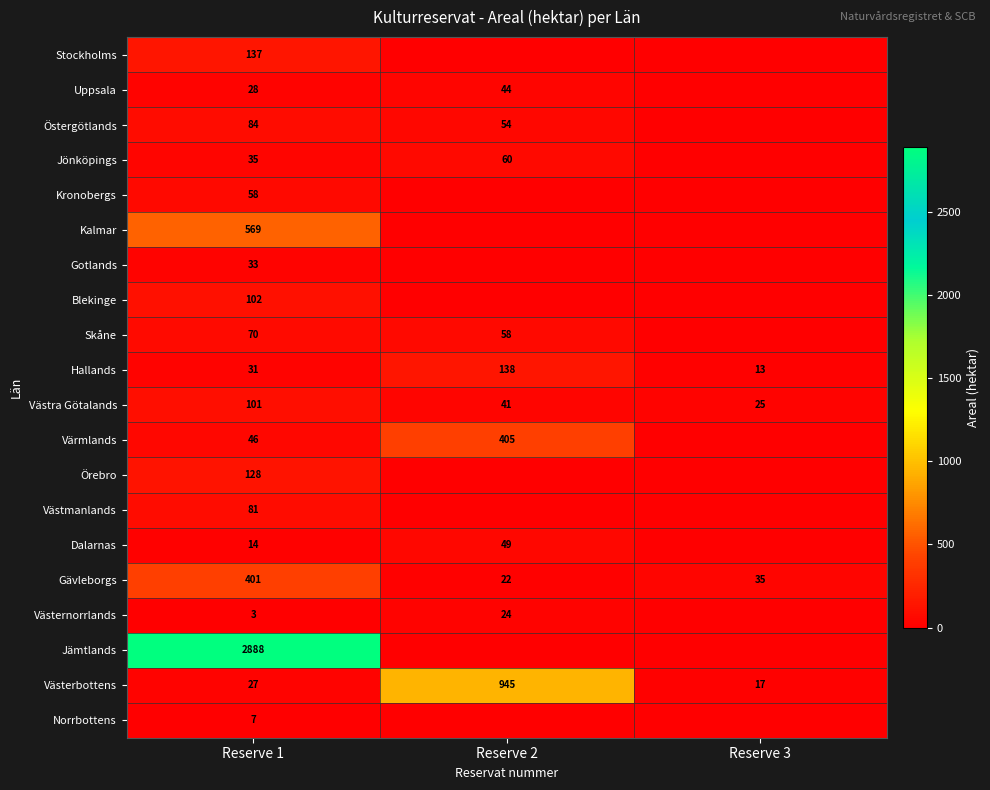

What is the difference between the Dalarnas values at Reserve 1 and Reserve 2?

35